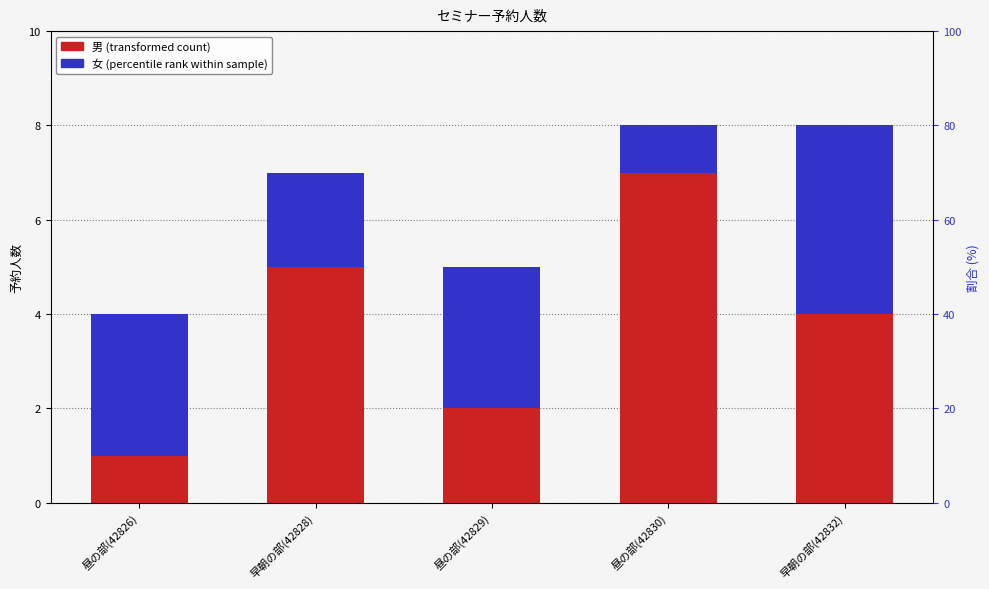

Reading right to left, list all the values displayed in this chart.

男: 早朝の部(42832)=4	昼の部(42830)=7	昼の部(42829)=2	早朝の部(42828)=5	昼の部(42826)=1
女: 早朝の部(42832)=4	昼の部(42830)=1	昼の部(42829)=3	早朝の部(42828)=2	昼の部(42826)=3